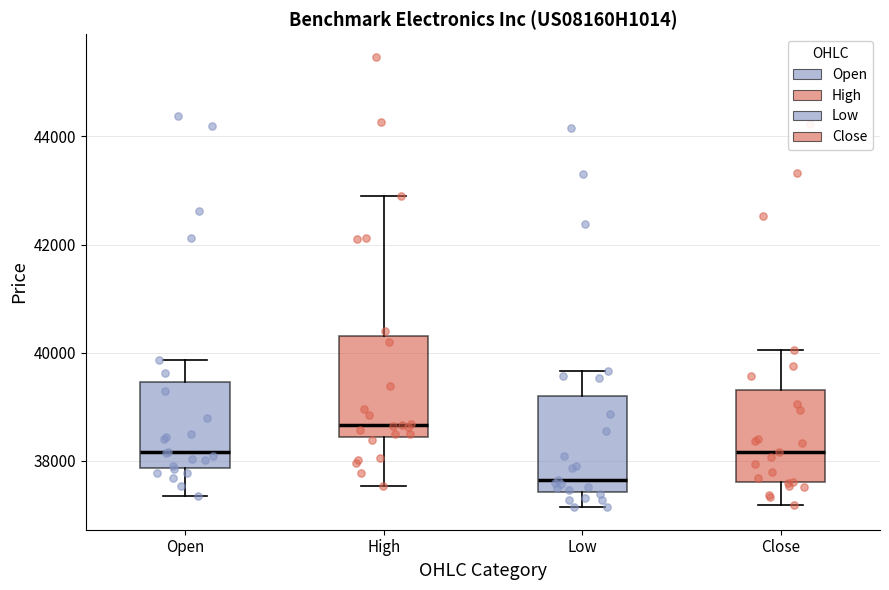

Reading left to right, transcribe this box plot: for each box, give where its median line is, the range the box spans, and where its two whiskers end, as read against the y-axis. The values are not printed on the chart, so give them approximately, as read against the axis.

Open: median 38200, box 37800 to 39400, whiskers 37400 to 39800
High: median 38600, box 38400 to 40400, whiskers 37600 to 42800
Low: median 37600, box 37400 to 39200, whiskers 37200 to 39600
Close: median 38200, box 37600 to 39400, whiskers 37200 to 40000